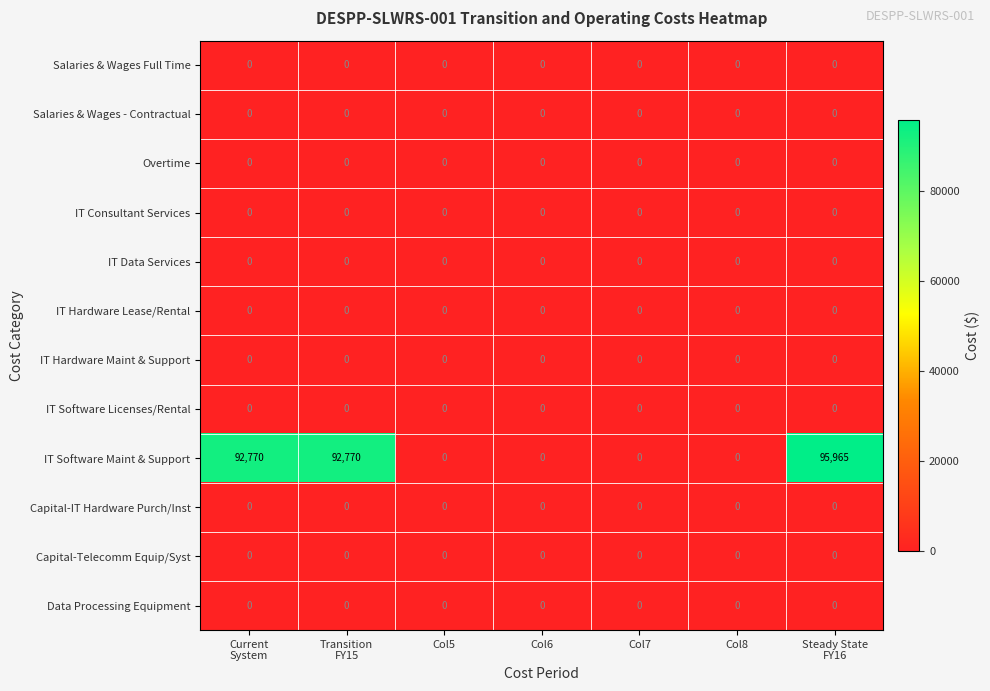

Is it true that Capital-Telecomm Equip/Syst equals 0 at Col6?

True